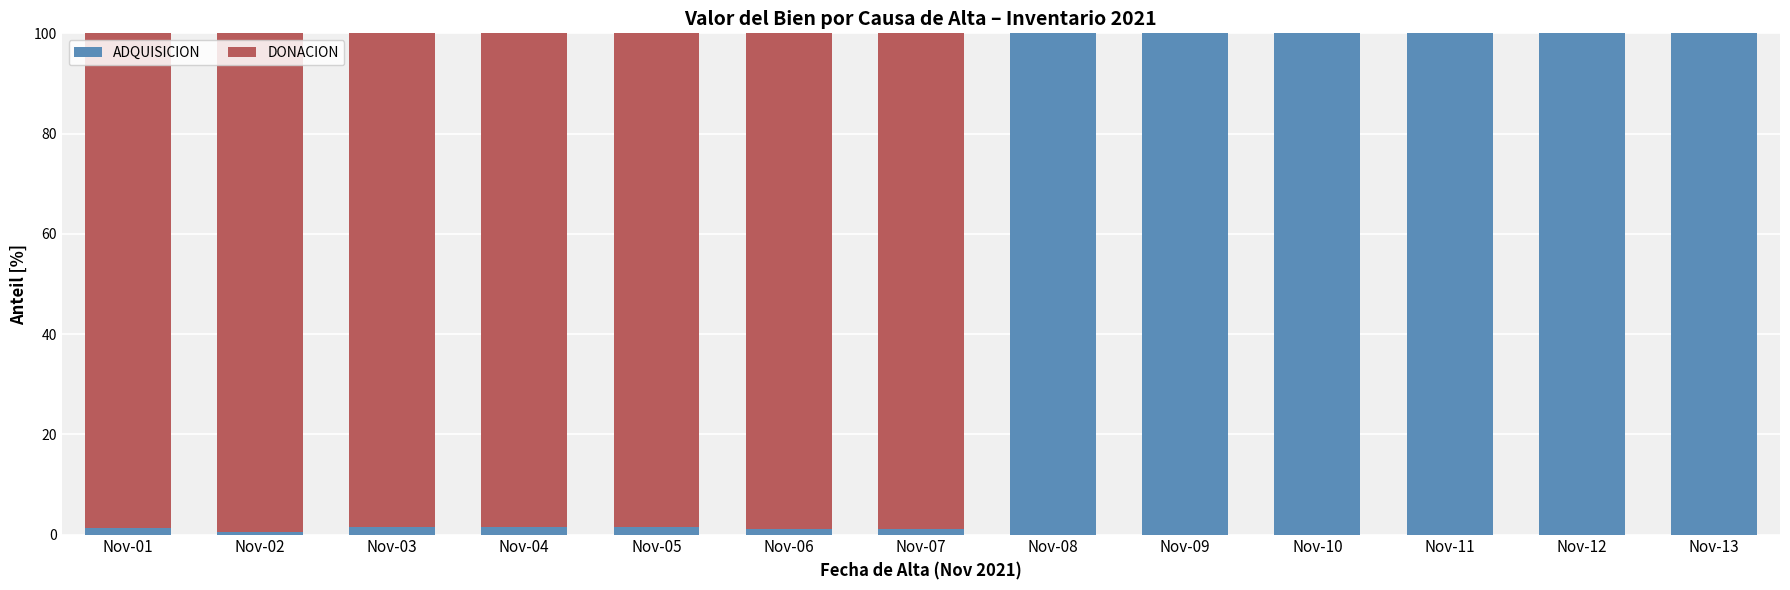

The value of ADQUISICION at Nov-12 is 100.0. True or false?

True